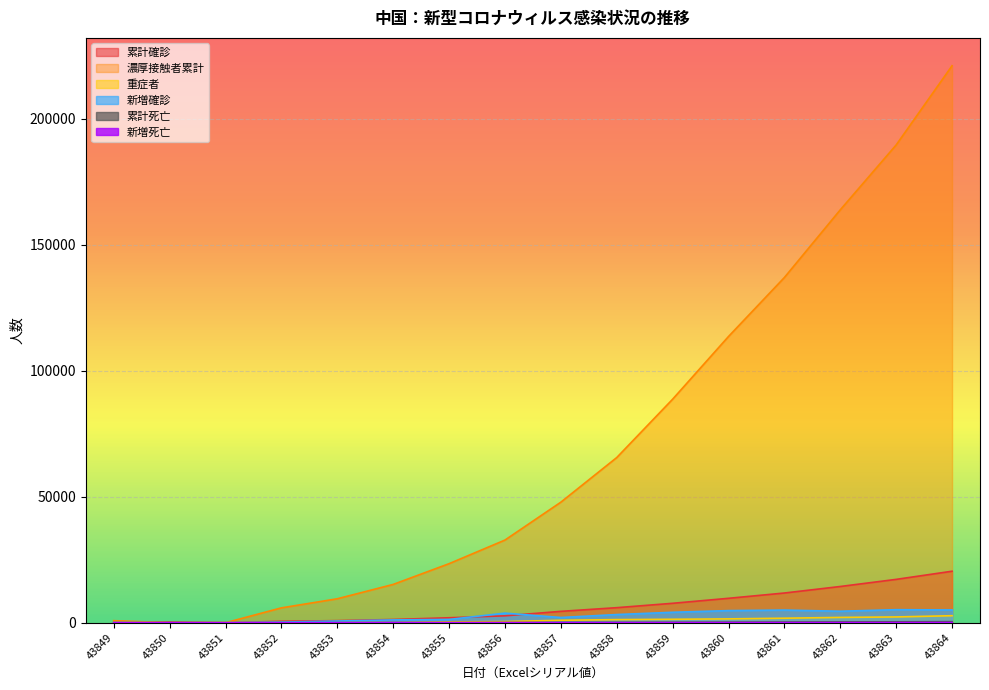

What is the difference between the 累計確診 values at 43859 and 43861?

4080